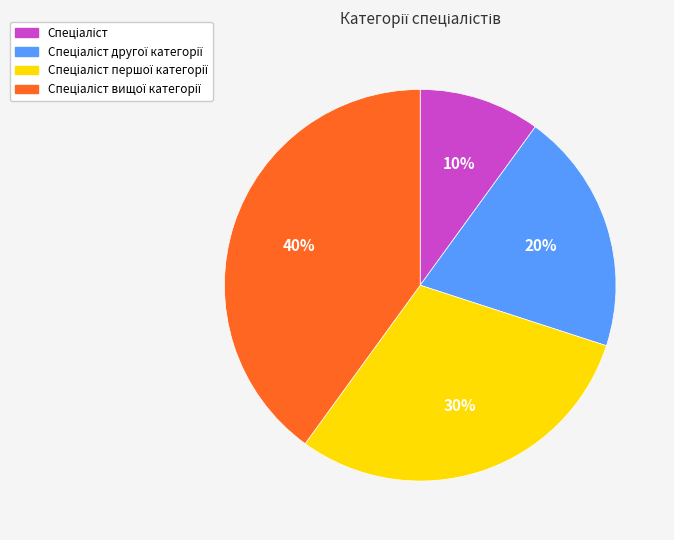

How many segments does this pie chart have?

4